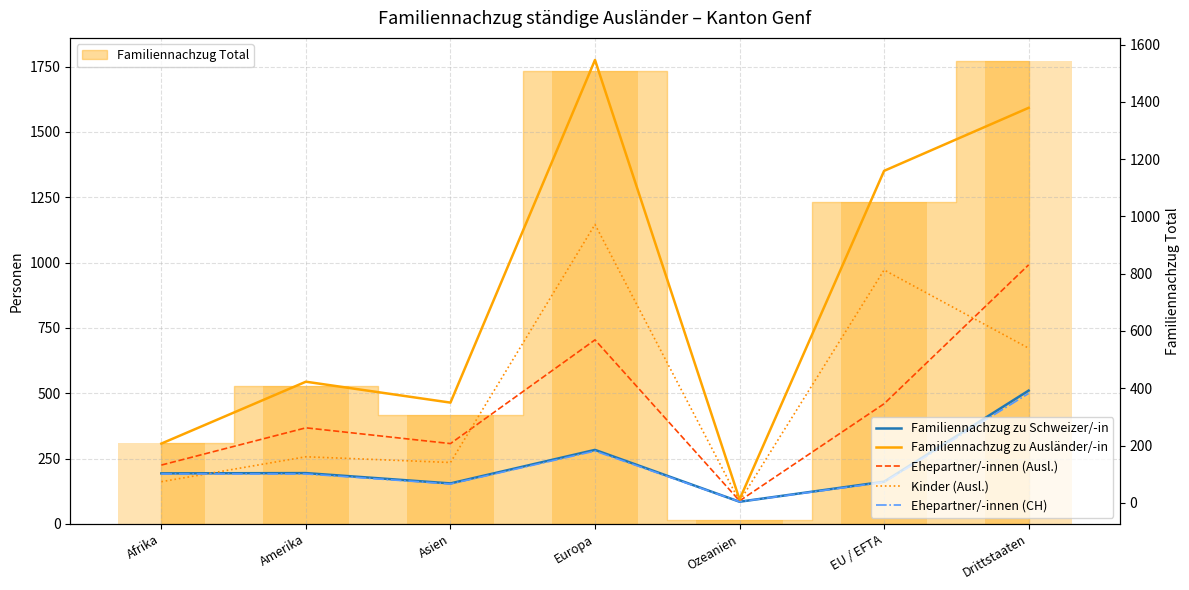

Where does the Ehepartner/-innen (Ausl.) series first go above 262?

Europa